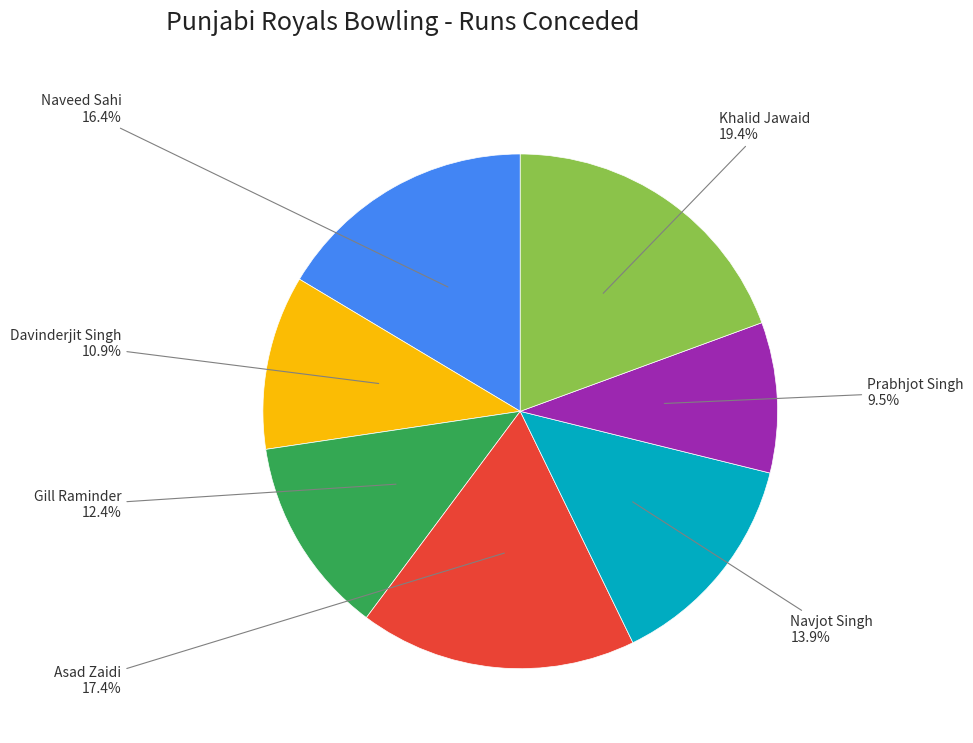

To the nearest percent, what is the difference between the largest and smallest slice percentages?

10%